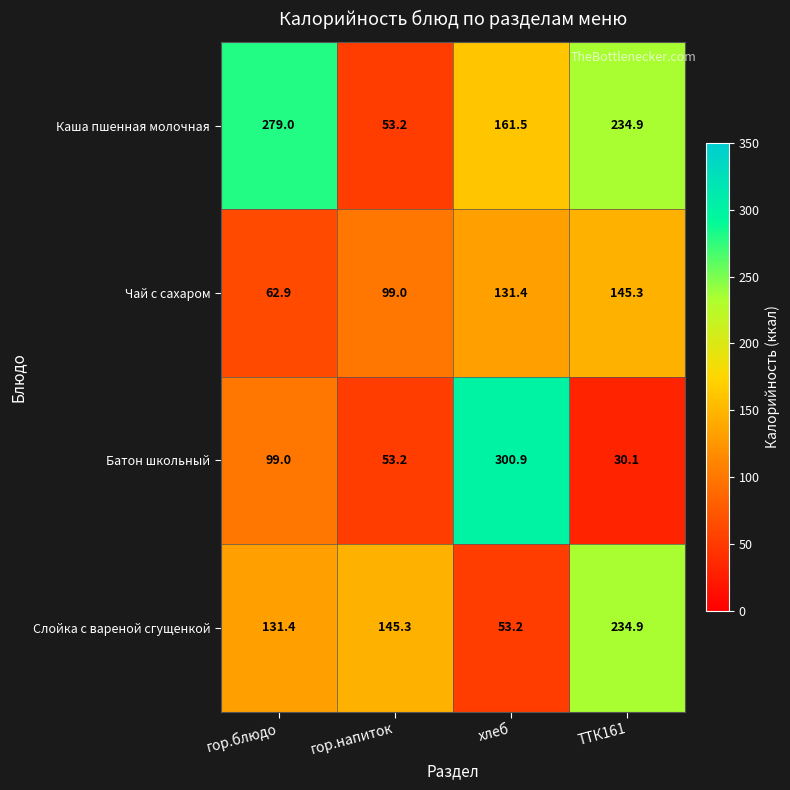

Reading left to right, transcribe all the data shown in this chart.

Каша пшенная молочная: гор.блюдо=279.0	гор.напиток=53.2	хлеб=161.5	ТТК161=234.9
Чай с сахаром: гор.блюдо=62.9	гор.напиток=99.0	хлеб=131.4	ТТК161=145.3
Батон школьный: гор.блюдо=99.0	гор.напиток=53.2	хлеб=300.9	ТТК161=30.1
Слойка с вареной сгущенкой: гор.блюдо=131.4	гор.напиток=145.3	хлеб=53.2	ТТК161=234.9